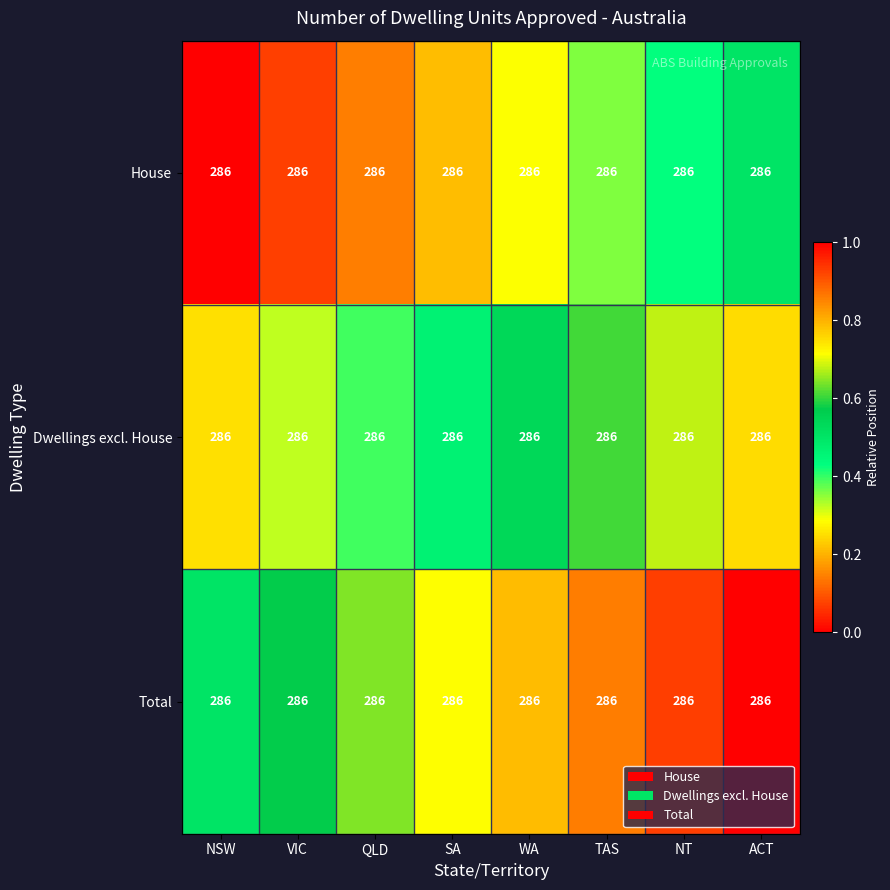

Rank the series by their average value, from highest to lowest.

Total, Dwellings excl. House, House